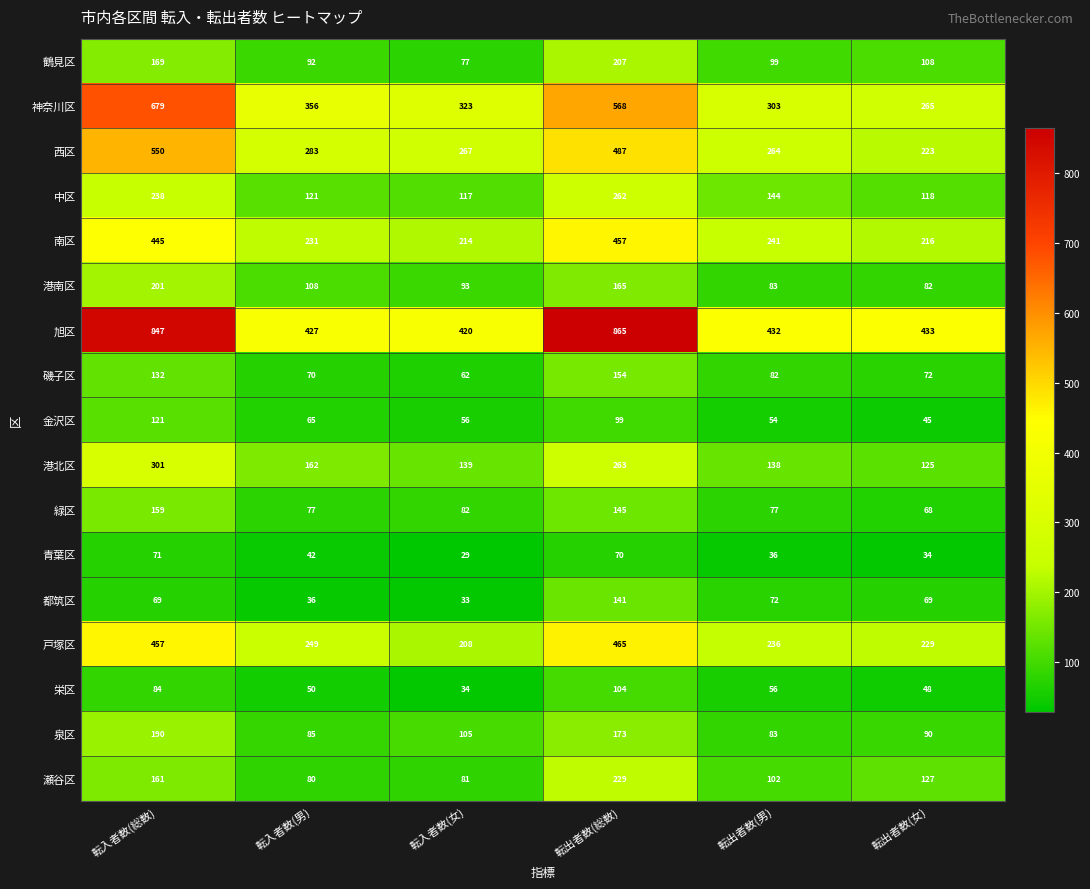

Rank the series at 転入者数(男) from lowest to highest value.

都筑区, 青葉区, 栄区, 金沢区, 磯子区, 緑区, 瀬谷区, 泉区, 鶴見区, 港南区, 中区, 港北区, 南区, 戸塚区, 西区, 神奈川区, 旭区